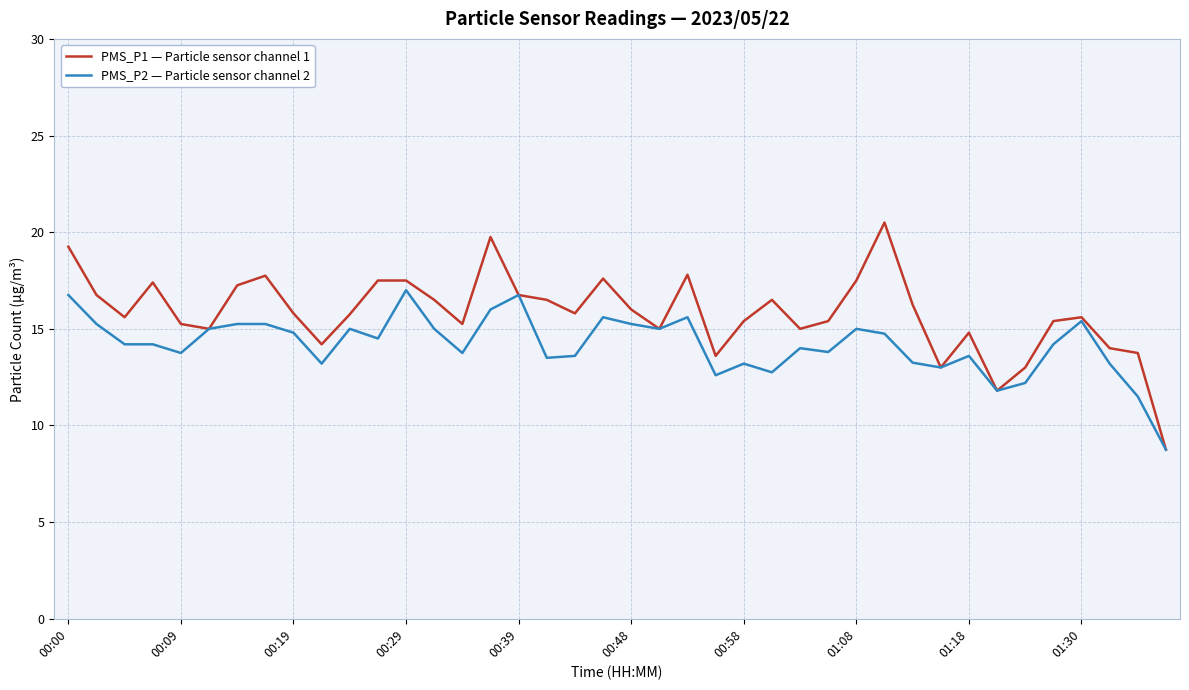

Which series has the largest total across all categories?

PMS_P1 — Particle sensor channel 1